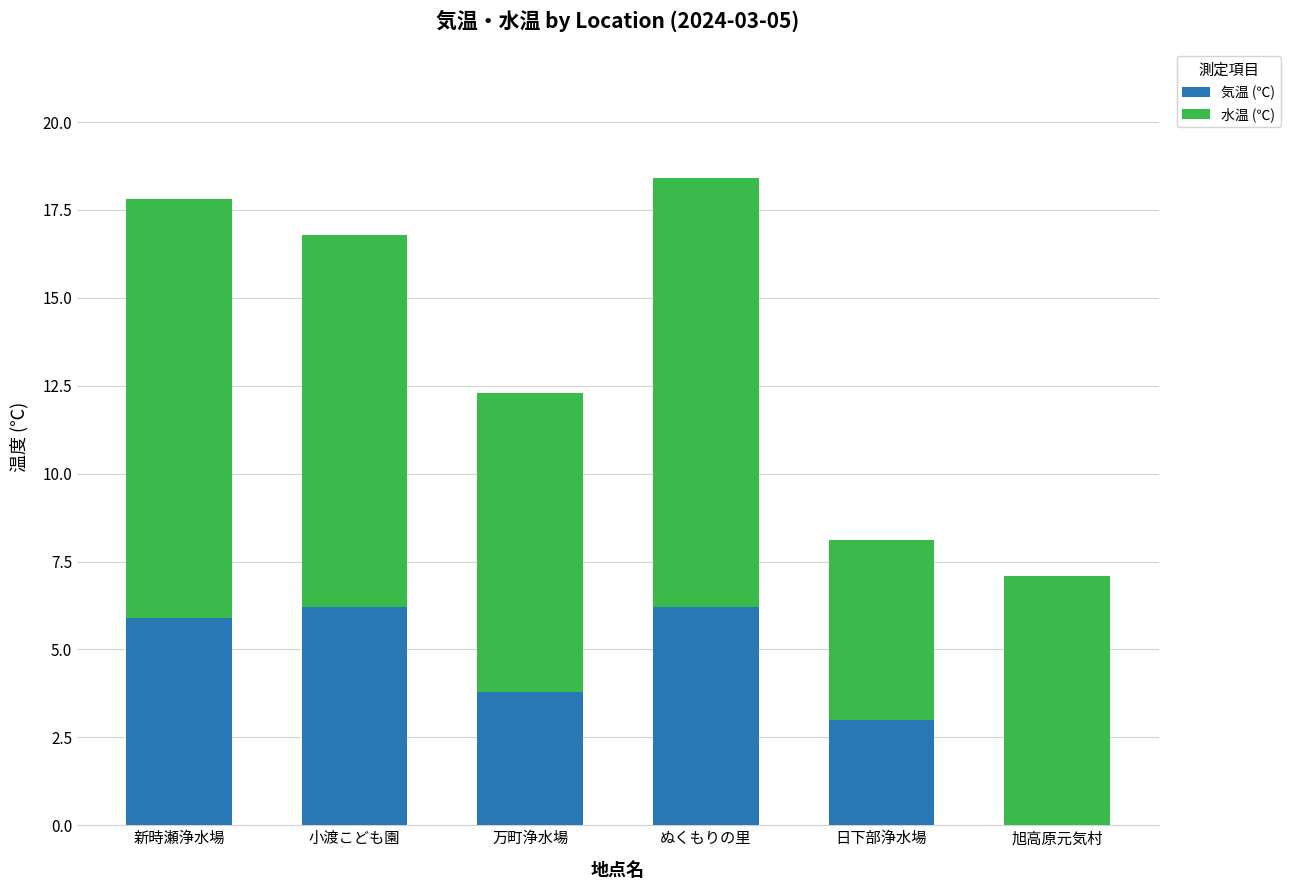

The 気温 (℃) series shows 7.7 at 新時瀬浄水場. True or false?

False